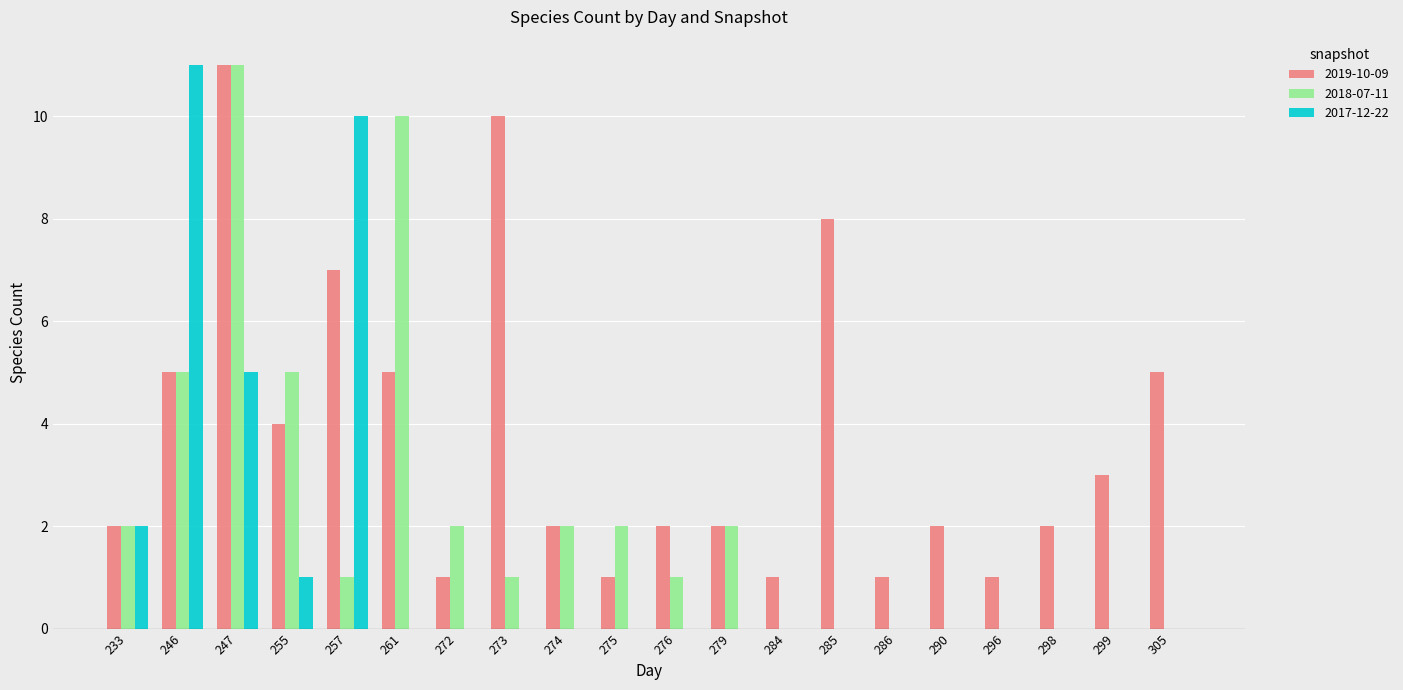

At which label does 2019-10-09 reach its peak?

247